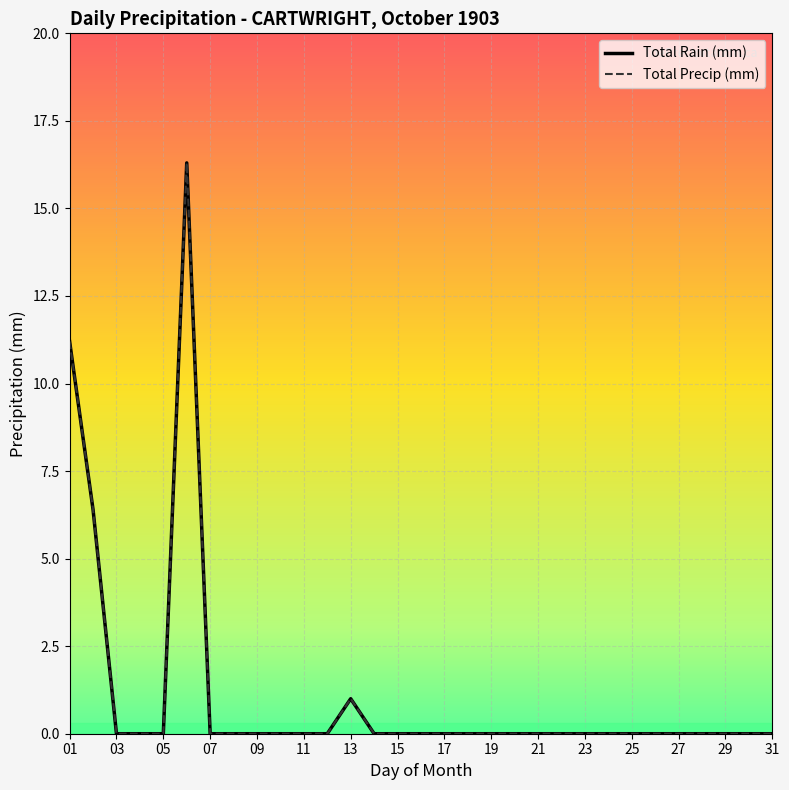

How many lines are shown in the chart?

2